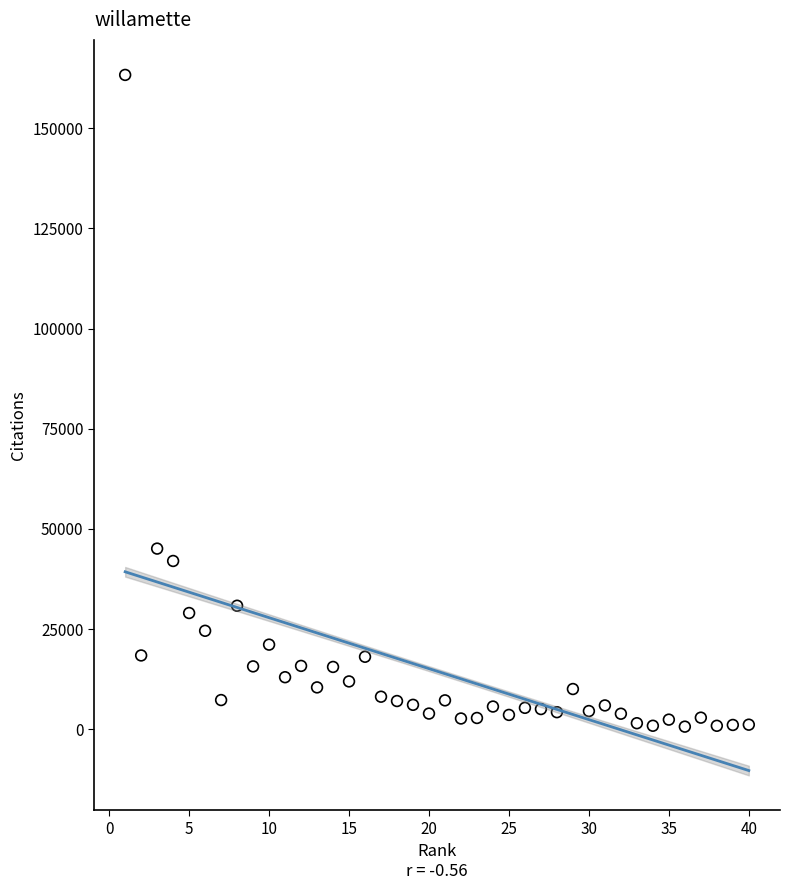

What Y value in the scatter plot is closest to 81984?

45104